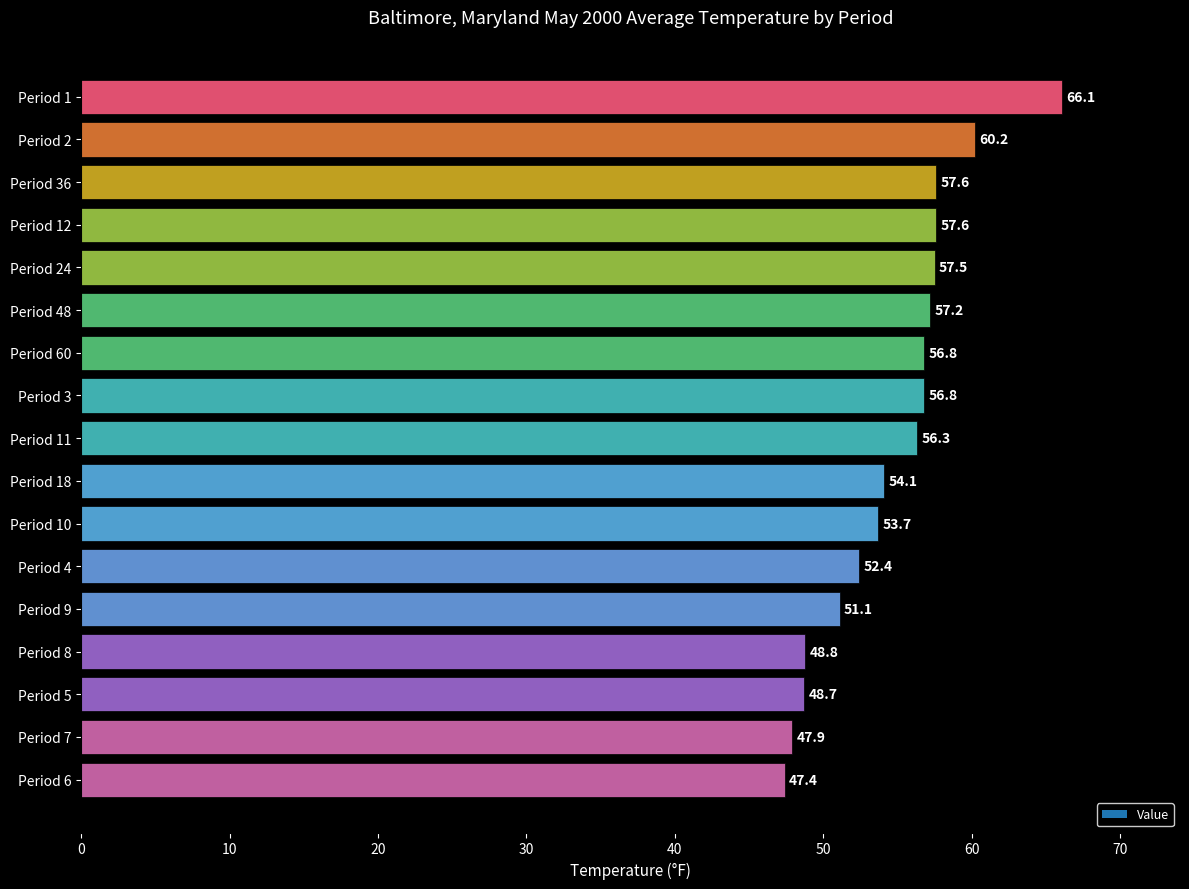

At which category does the chart reach its peak across all series?

Period 1